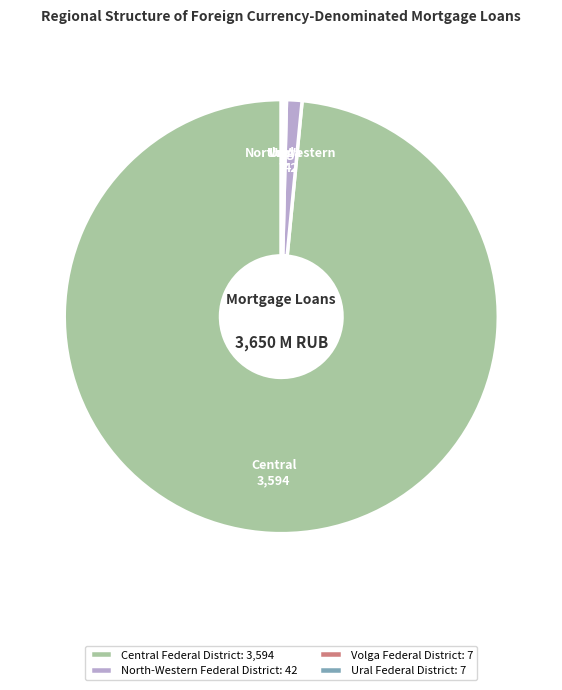

What is the largest slice in the pie chart?

Central Federal District: 3,594